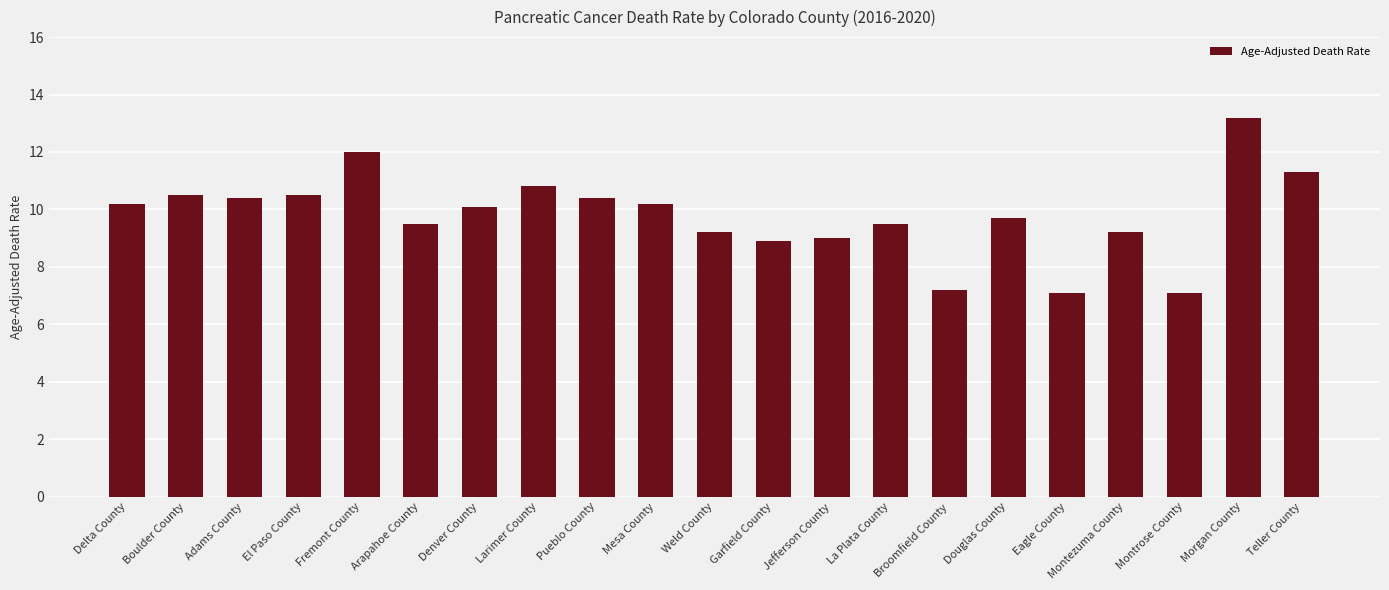

True or false: the data shows 4.8 at Adams County.

False